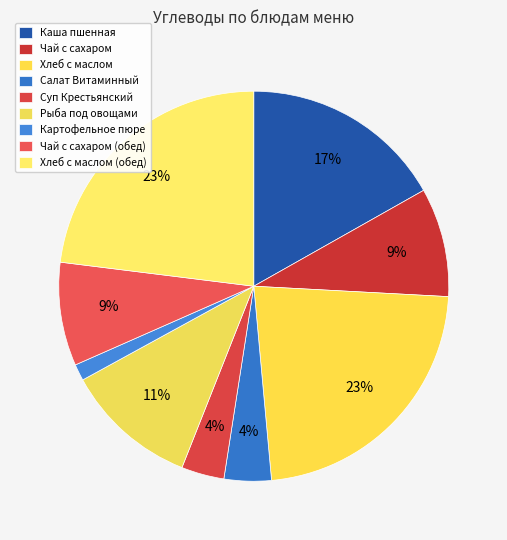

To the nearest percent, what is the difference between the Чай с сахаром and Картофельное пюре slice percentages?

8%